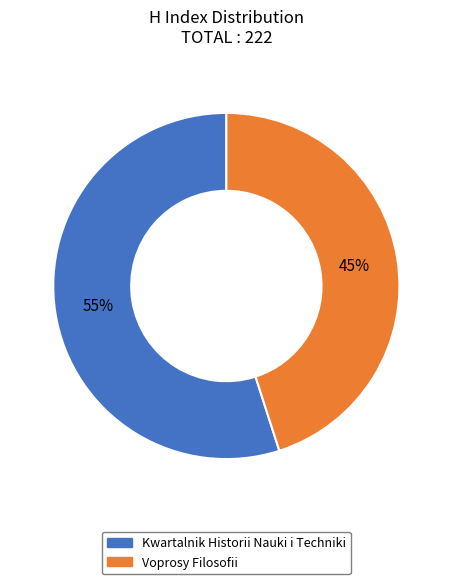

Rank the categories by value from lowest to highest.

Voprosy Filosofii, Kwartalnik Historii Nauki i Techniki